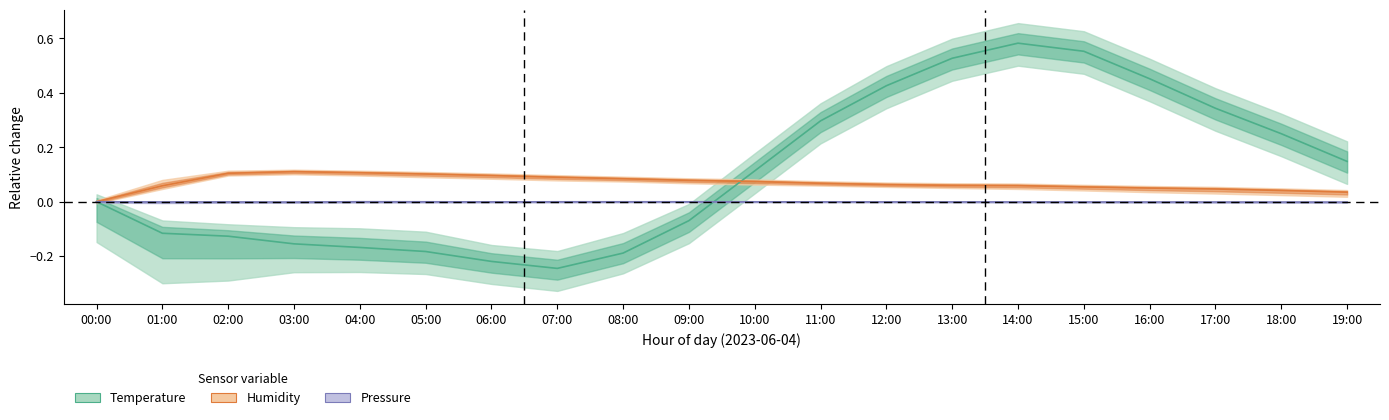

What is the difference between the second highest and minimum values in the Temperature series?

0.8